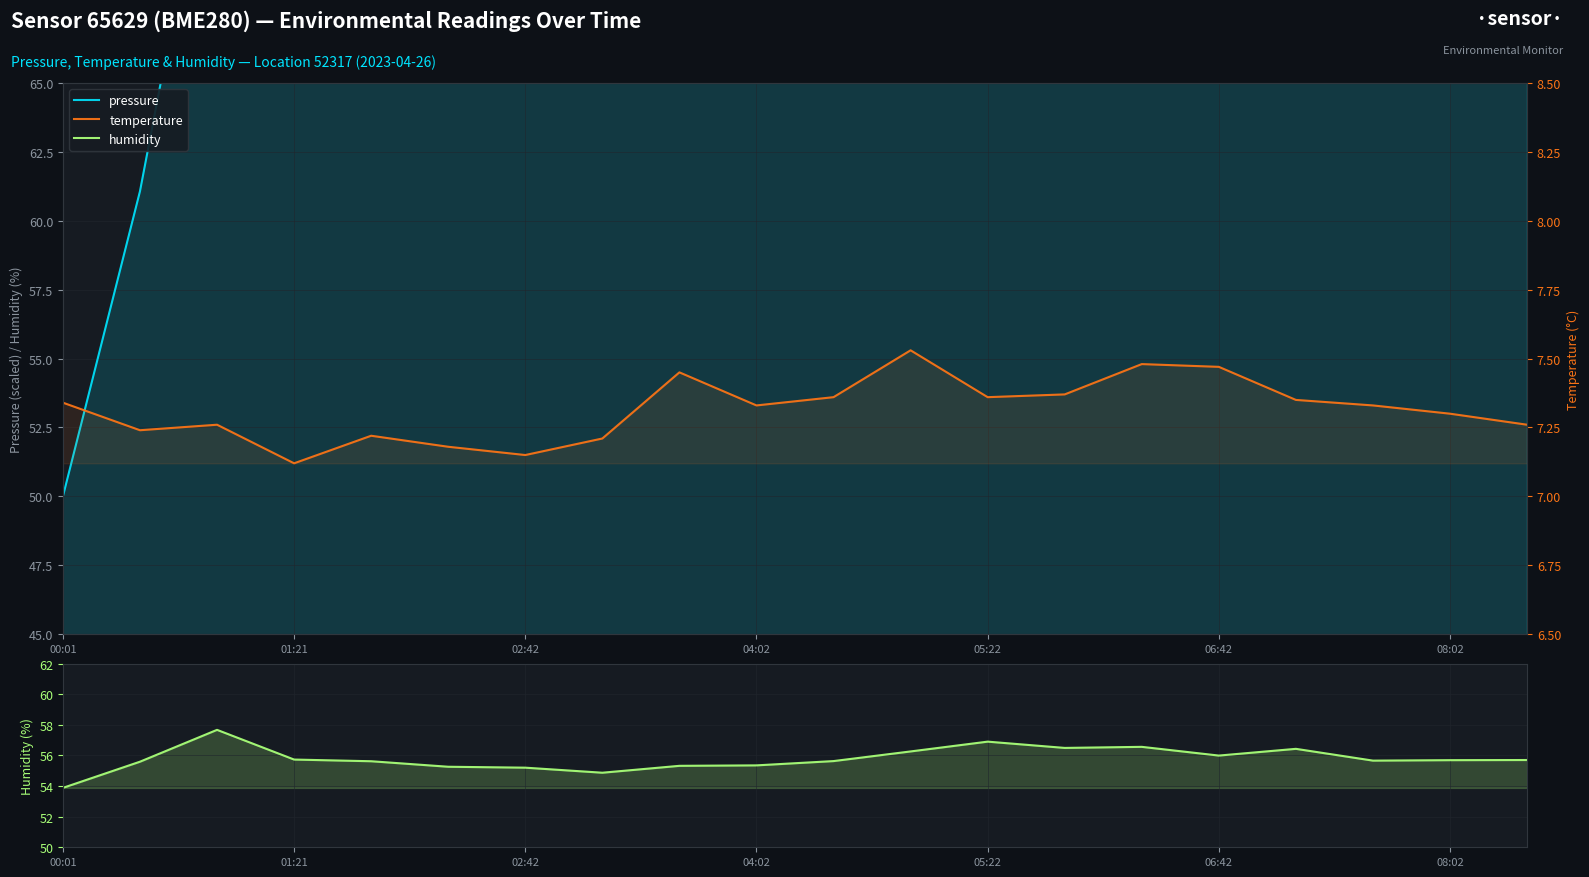

What is the total value across all series at 7?

133.9